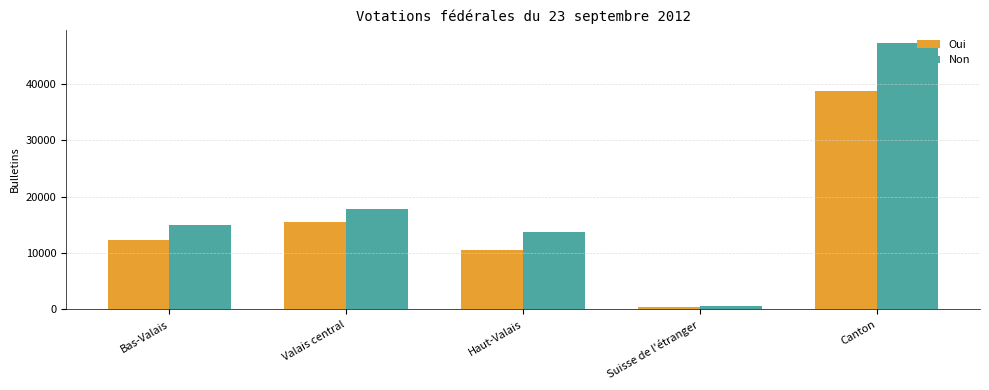

The Oui series shows 5191 at Haut-Valais. True or false?

False